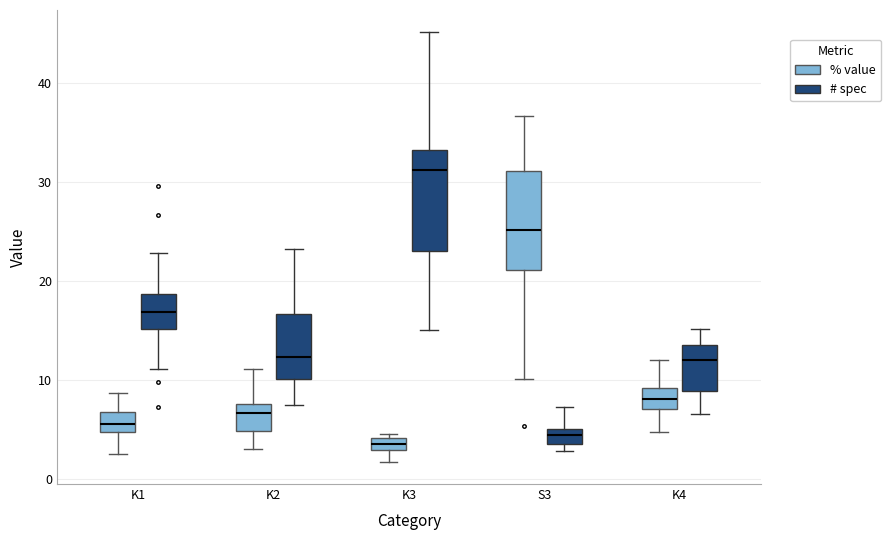

Where is the lower edge of the box for K4 (# spec) on the y-axis? The values are not printed on the chart, so give them approximately, as read against the axis.

9